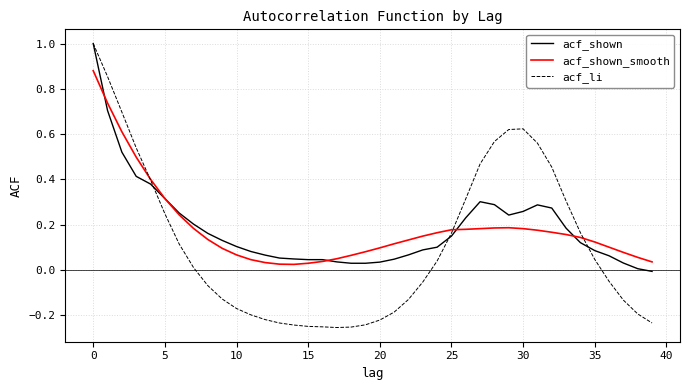

What is the greatest value displayed?

1.0